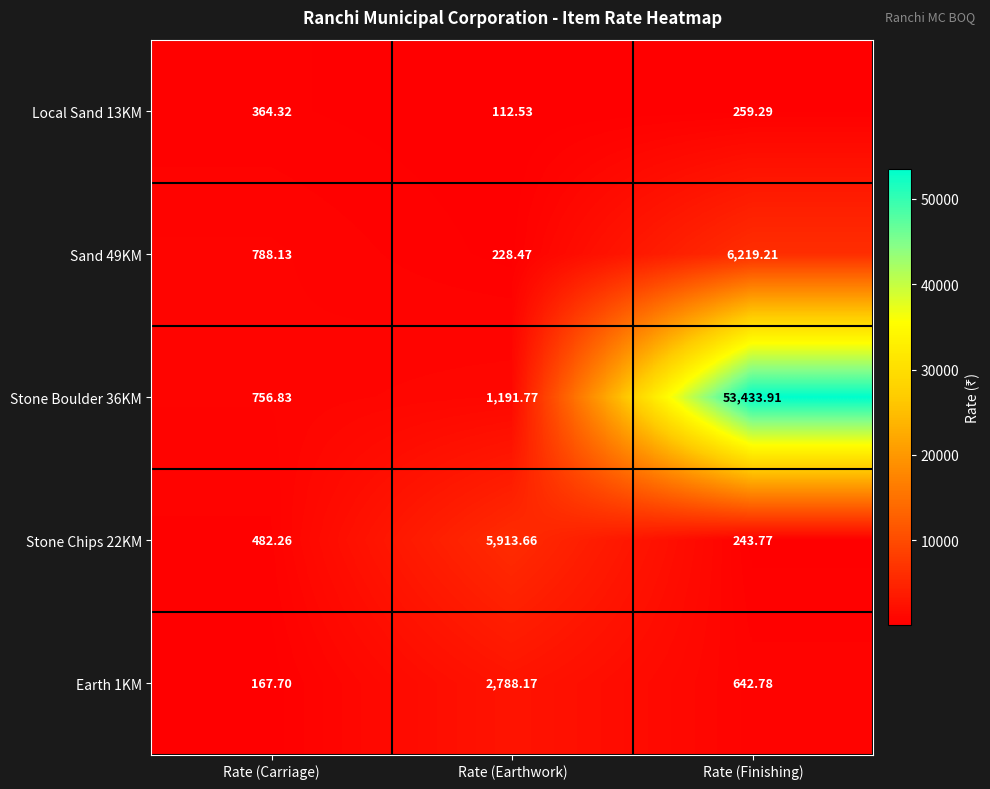

Which label corresponds to the smallest value in the chart?

Rate (Earthwork)